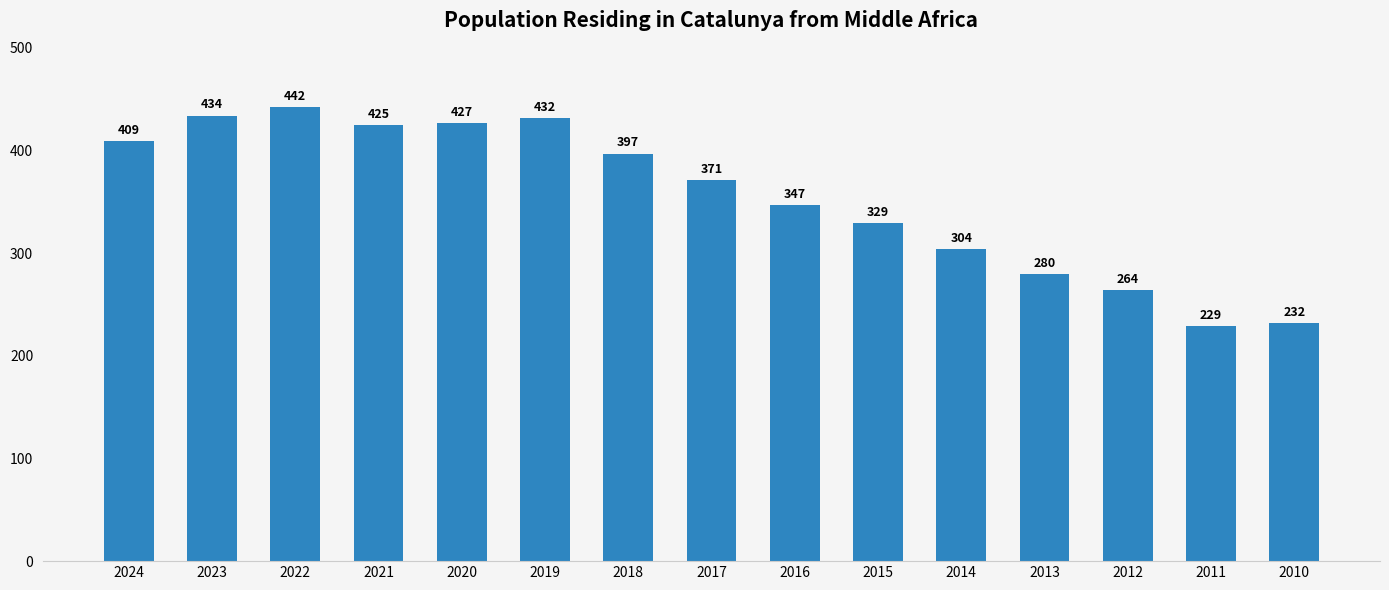

Reading left to right, extract all data points from this chart.

2024=409	2023=434	2022=442	2021=425	2020=427	2019=432	2018=397	2017=371	2016=347	2015=329	2014=304	2013=280	2012=264	2011=229	2010=232